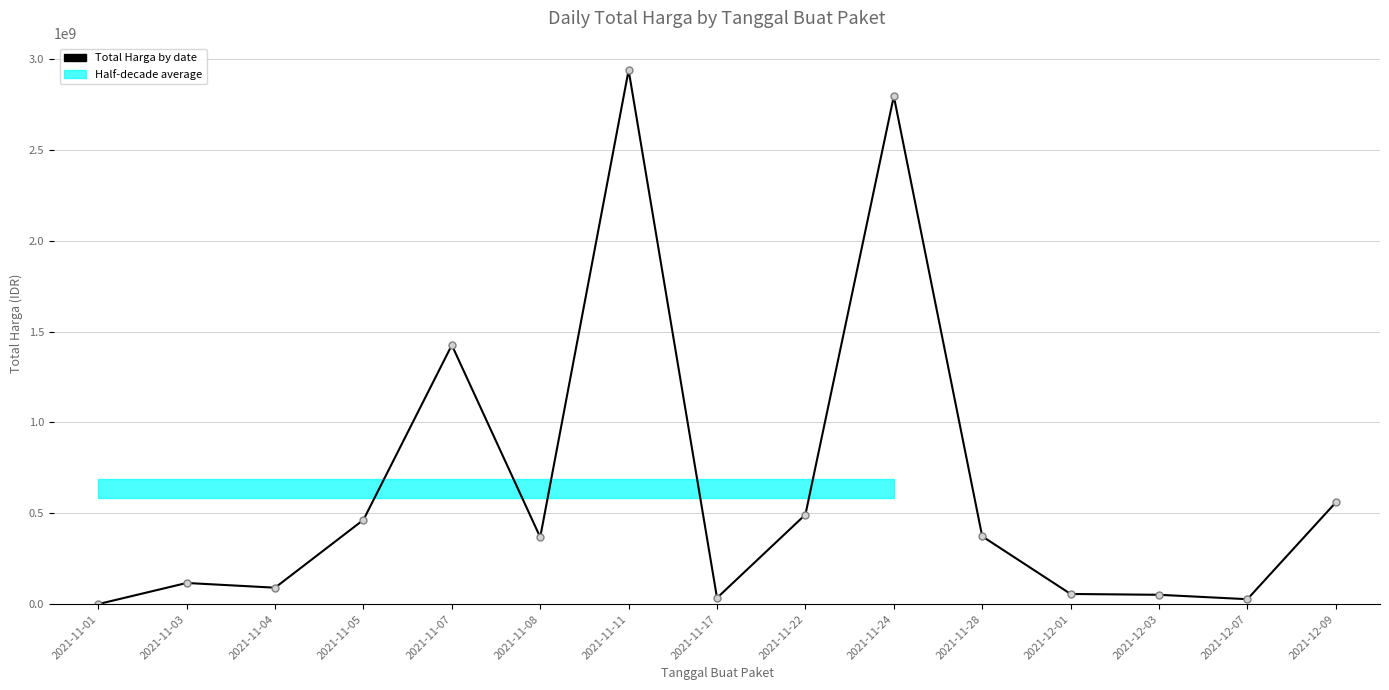

At which category does the chart reach its peak across all series?

2021-11-11